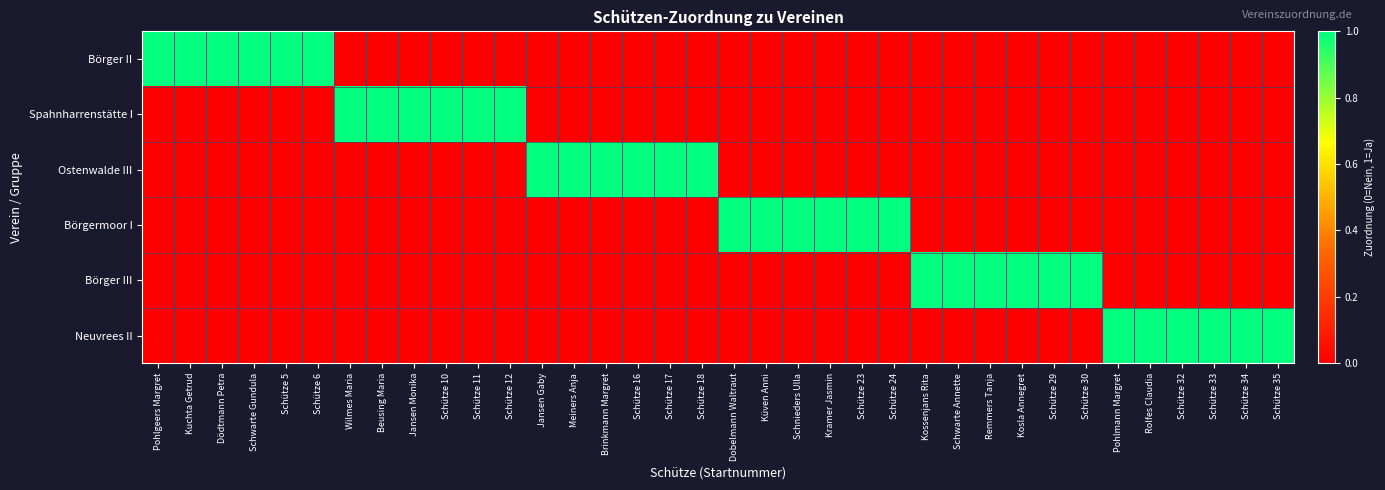

How many data points does each series have?

36